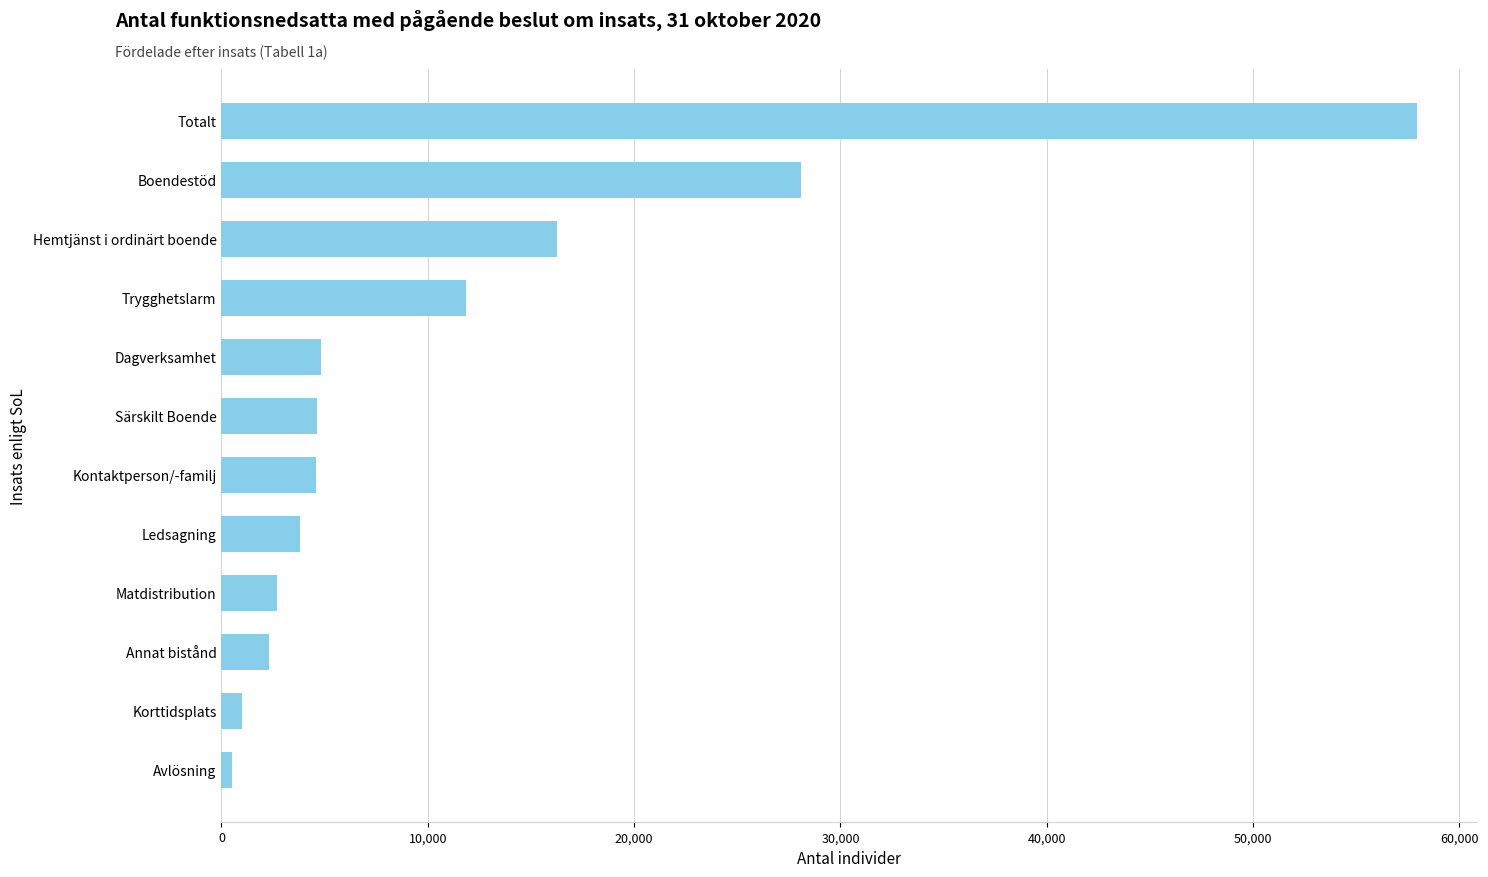

Which has a higher value, Avlösning or Ledsagning?

Ledsagning